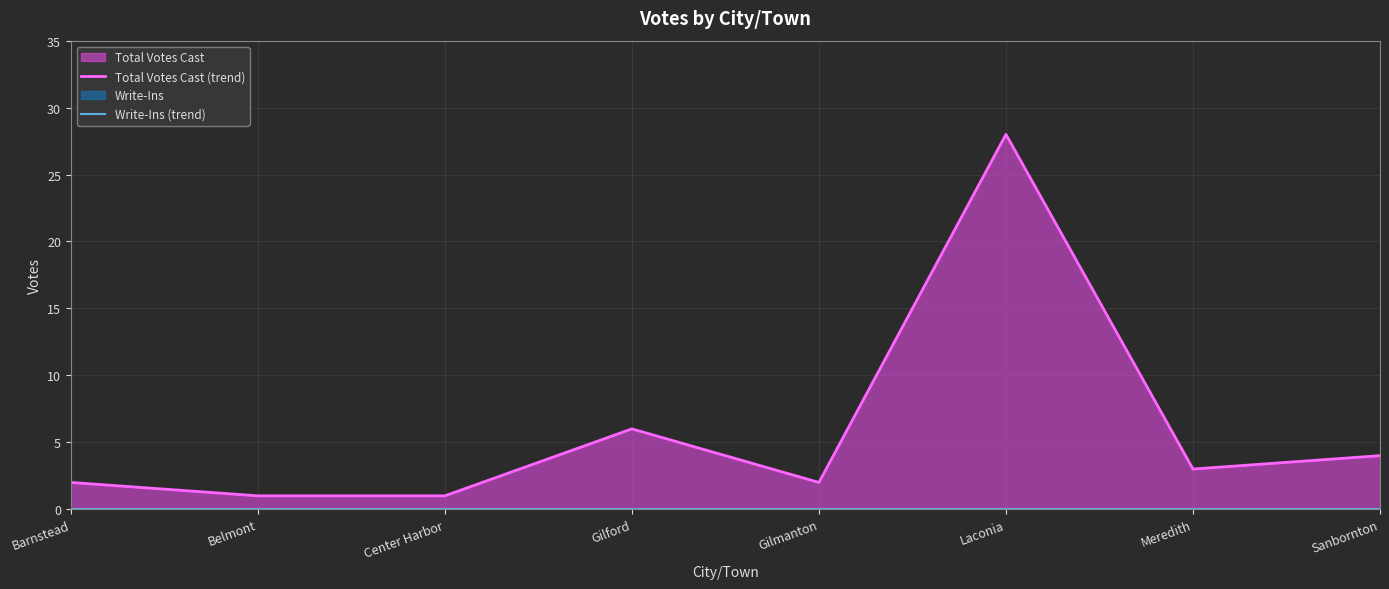

True or false: Total Votes Cast (trend) has more than 0 interior local peaks.

True